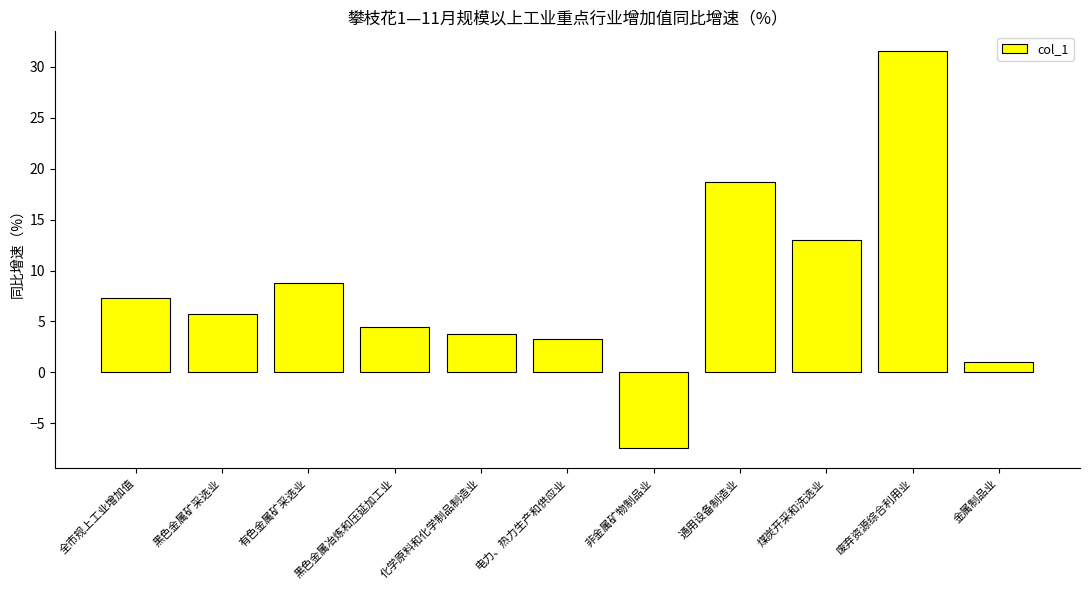

Does the chart contain any negative values?

Yes